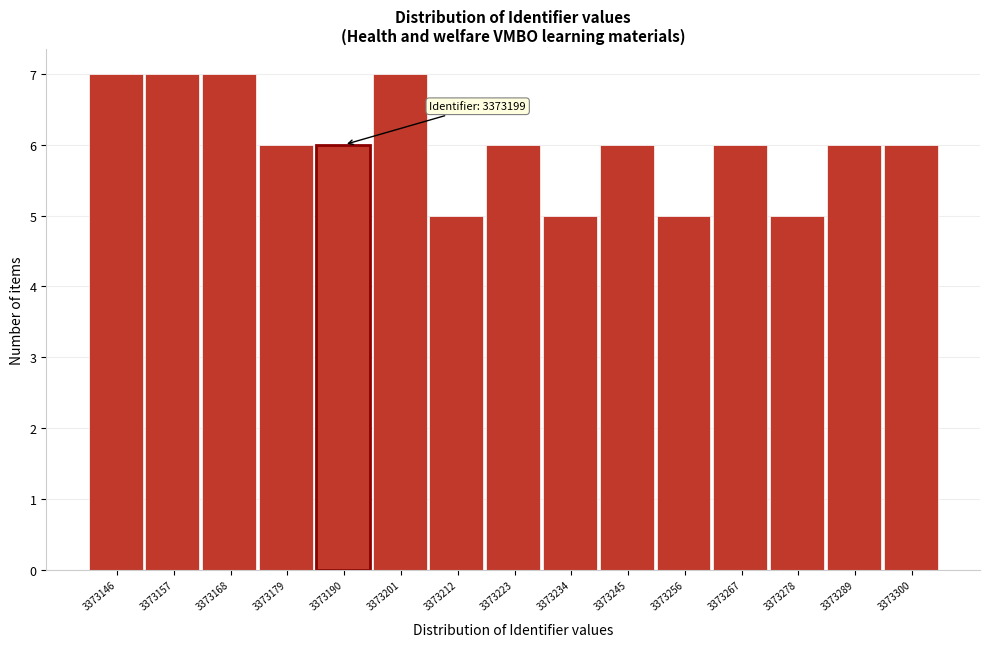

Reading left to right, what are all the values shown in this chart?

3373146=7	3373157=7	3373168=7	3373179=6	3373190=6	3373201=7	3373212=5	3373223=6	3373234=5	3373245=6	3373256=5	3373267=6	3373278=5	3373289=6	3373300=6